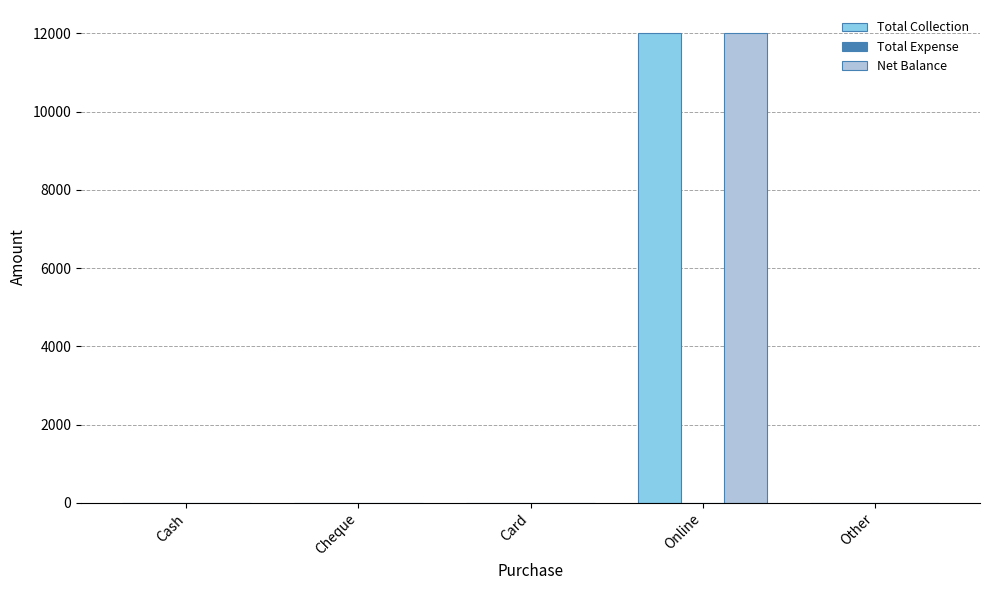

Which category has the highest value in the Total Collection series?

Online